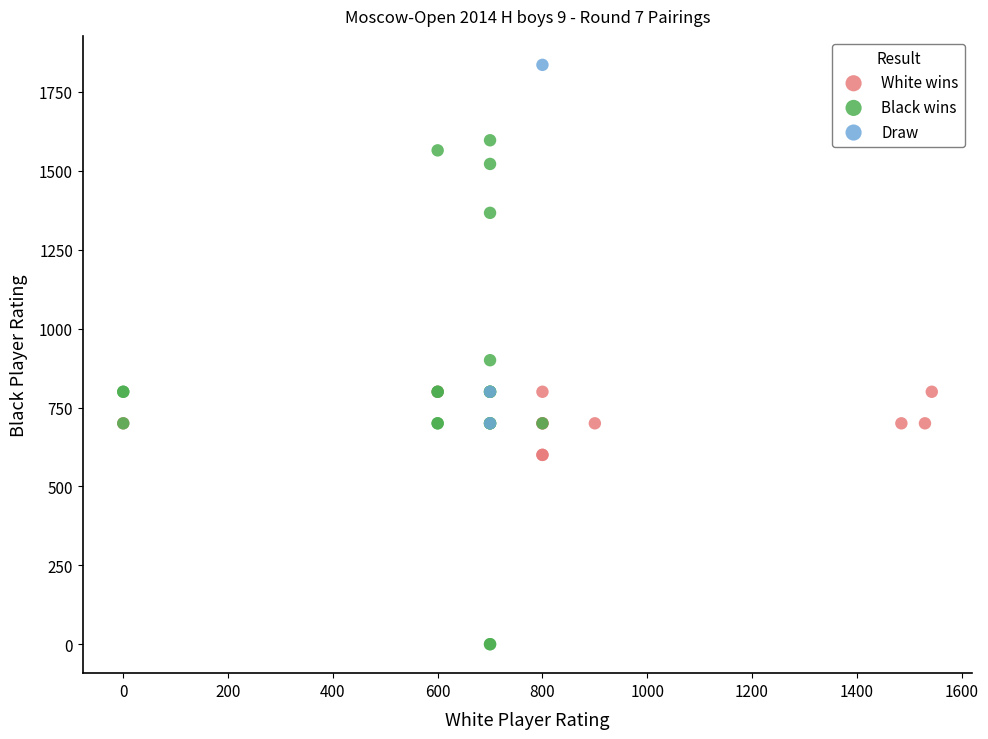

Which series reaches the minimum Y coordinate?

Black wins